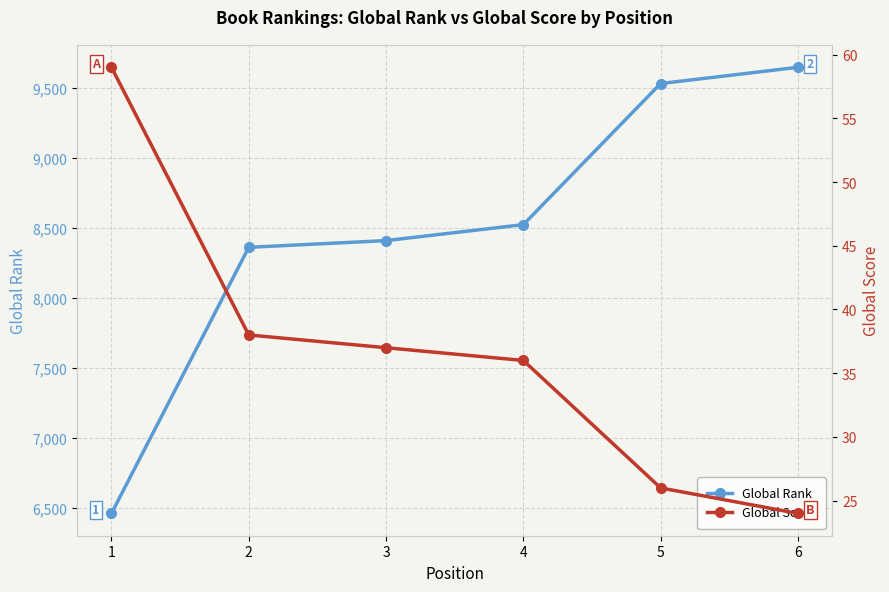

What are all the series names shown in the legend?

Global Rank, Global Score